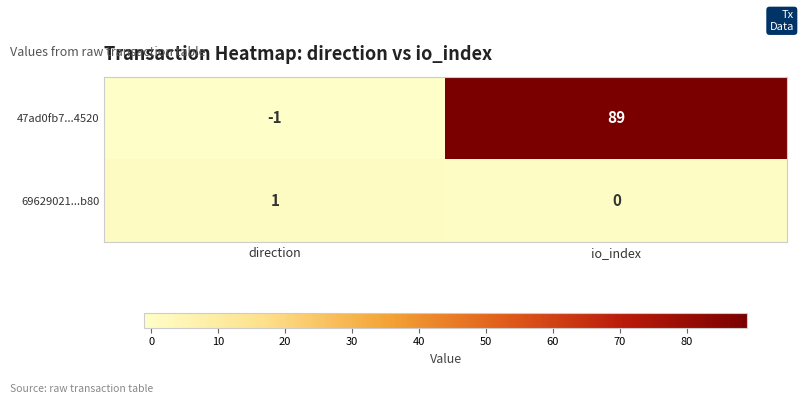

Between direction and io_index, which series saw the biggest shift?

47ad0fb7...4520